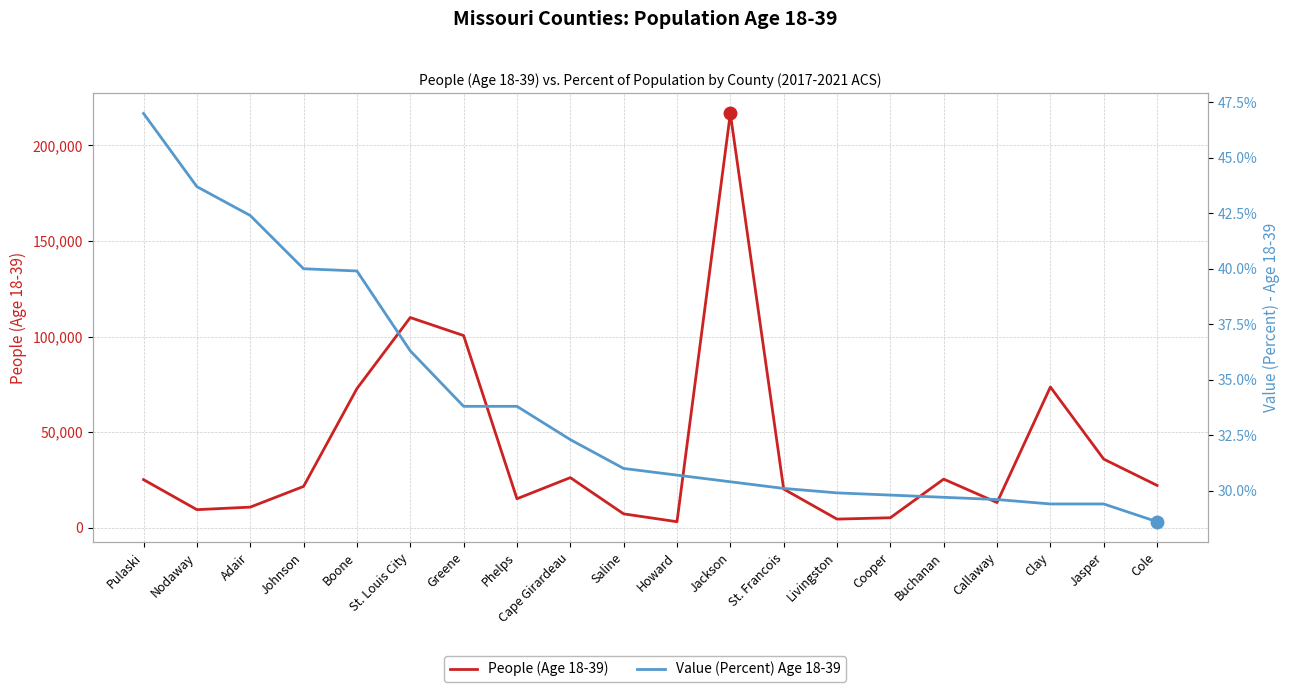

Reading left to right, list all the values displayed in this chart.

People (Age 18-39): 25121.0	9422.0	10745.0	21580.0	72747.0	109916.0	100492.0	15125.0	26181.0	7221.0	3118.0	216689.0	20212.0	4483.0	5188.0	25394.0	13135.0	73593.0	35853.0	22110.0
Value (Percent): 47.0	43.7	42.4	40.0	39.9	36.3	33.8	33.8	32.3	31.0	30.7	30.4	30.1	29.9	29.8	29.7	29.6	29.4	29.4	28.6